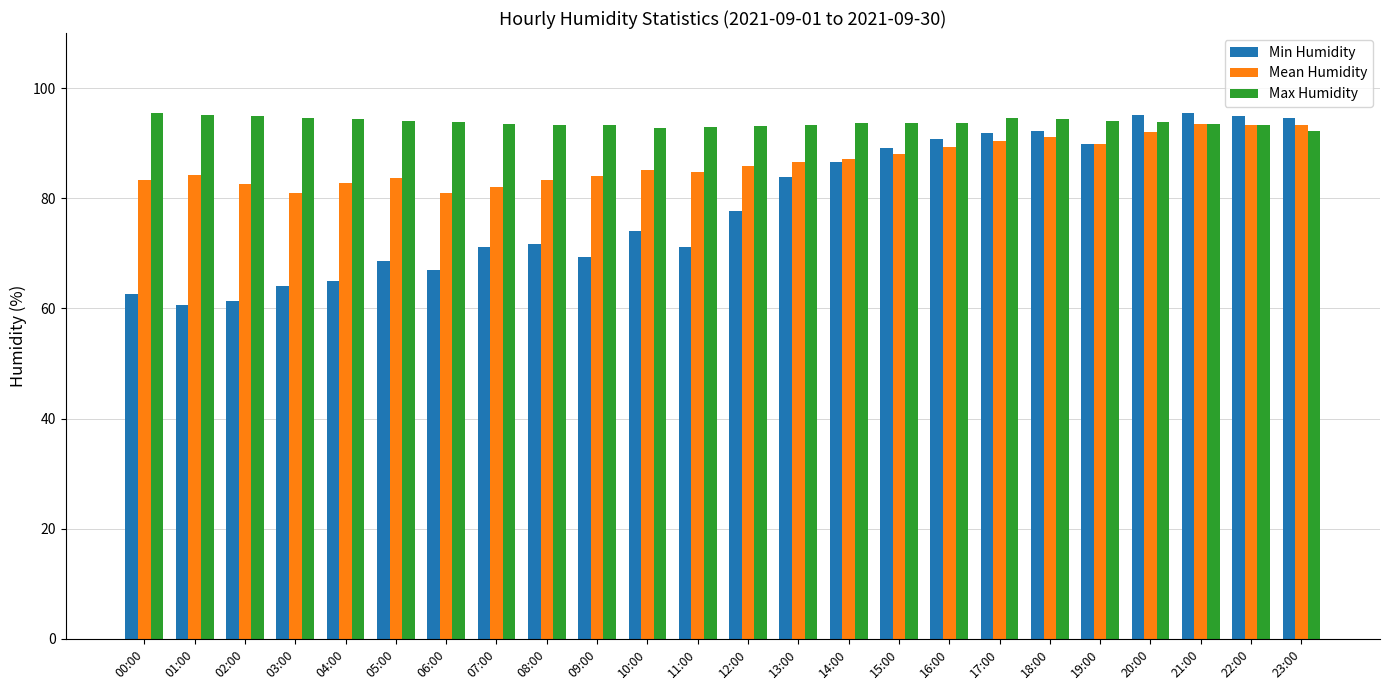

What is the difference between the second highest and minimum values in the Mean Humidity series?

12.4